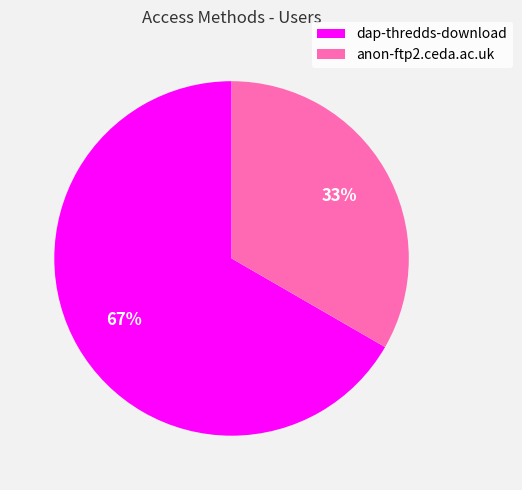

How many segments does this pie chart have?

2